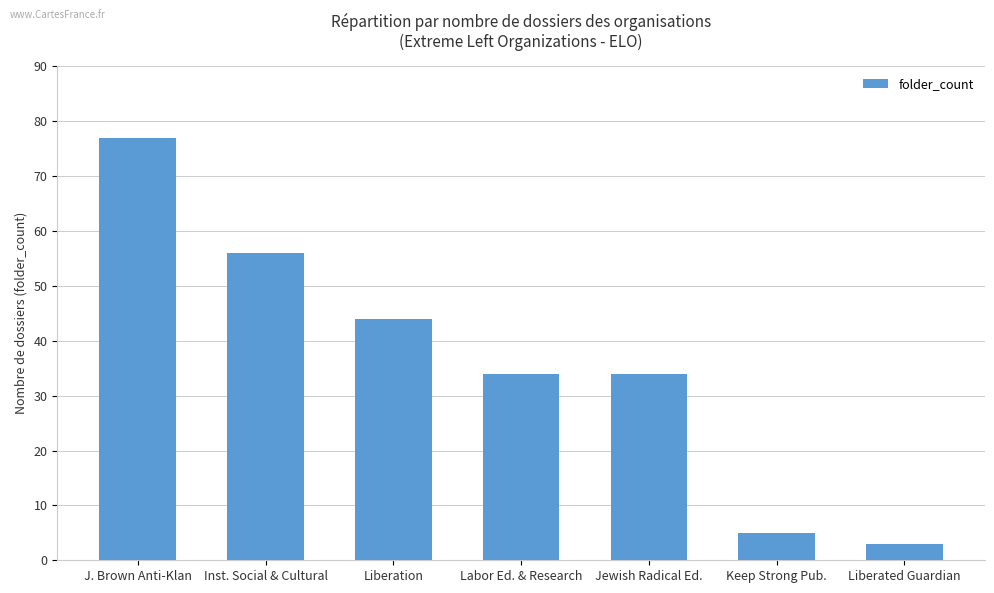

What is the label of the 5th bar from the left?

Jewish Radical Ed.